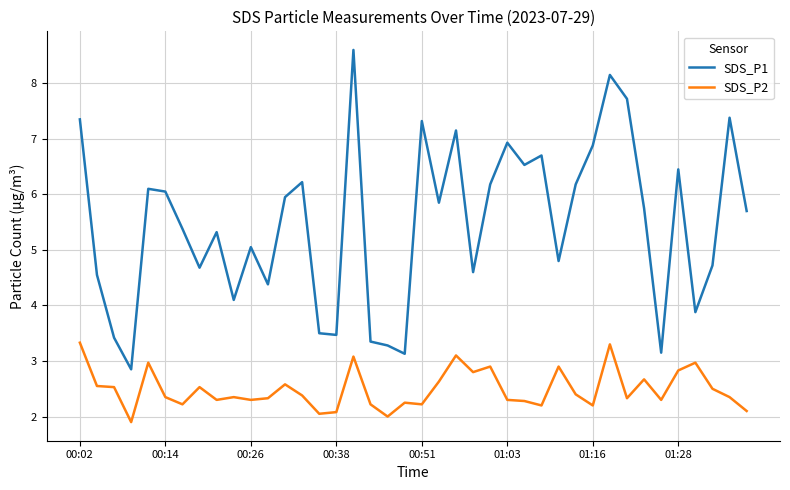

Which series has the largest total across all categories?

SDS_P1